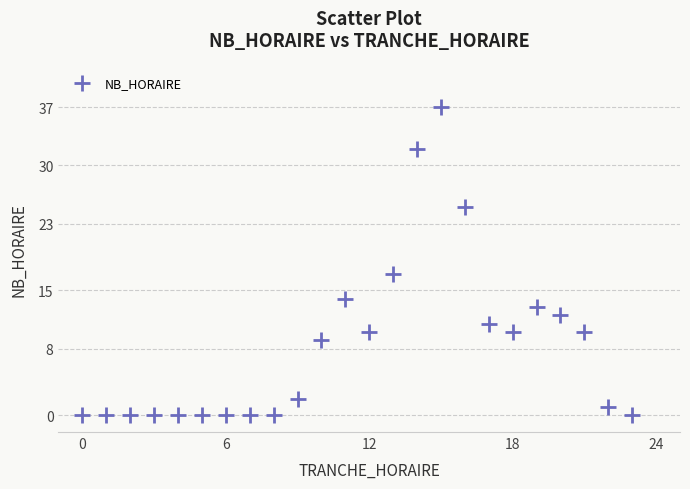

What Y value in the scatter plot is closest to 18?

17